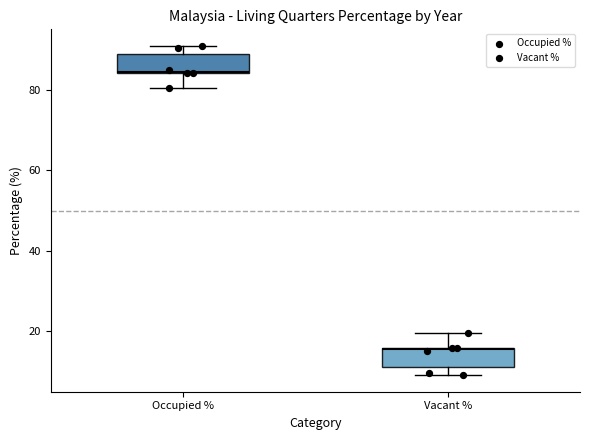

Which box has the lowest median line?

Vacant %